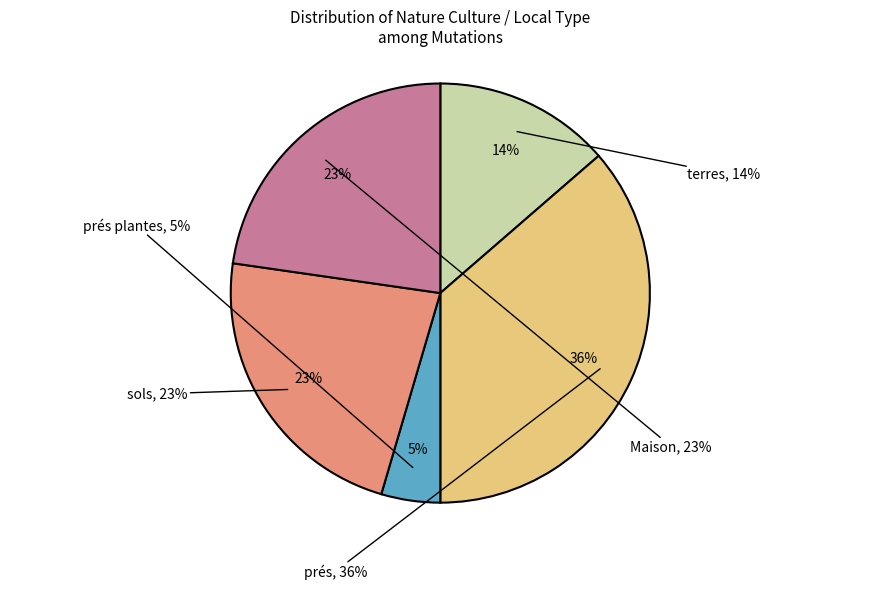

Approximately how many times larger is the value at prés plantes compared to sols?

0.2